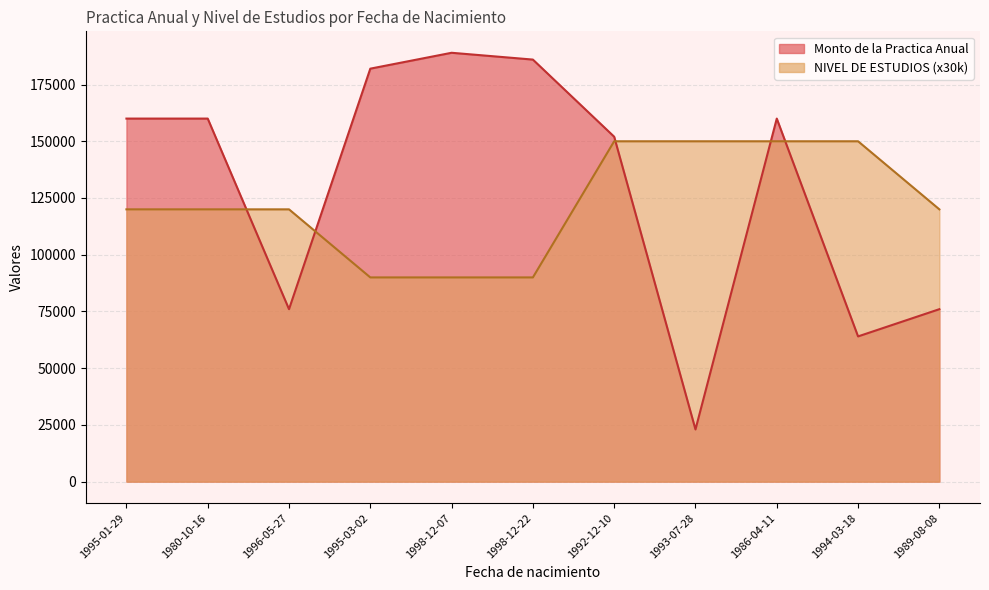

In Monto de la Practica Anual, how many points are higher than both neighbors (excluding endpoints)?

2